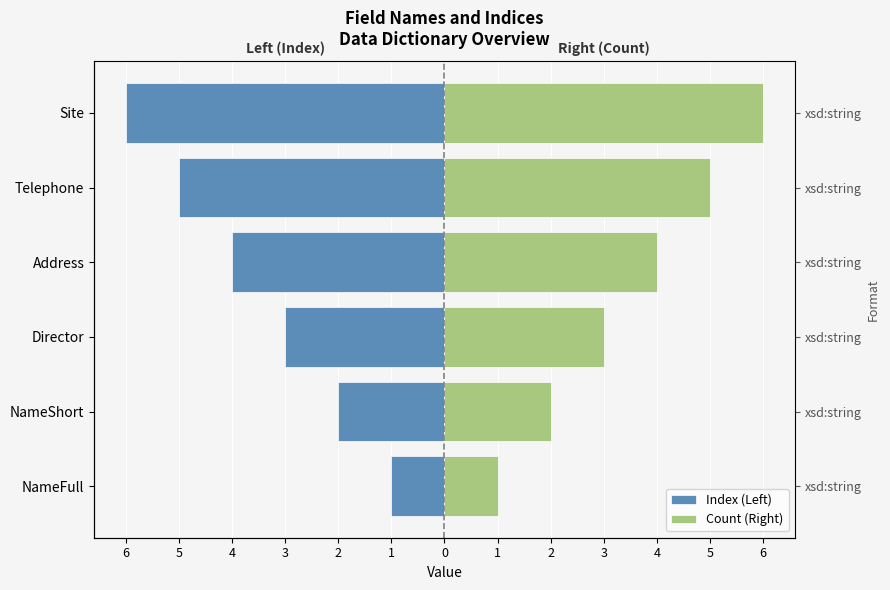

What is the difference between the maximum and minimum values in the Count (Right) series?

5